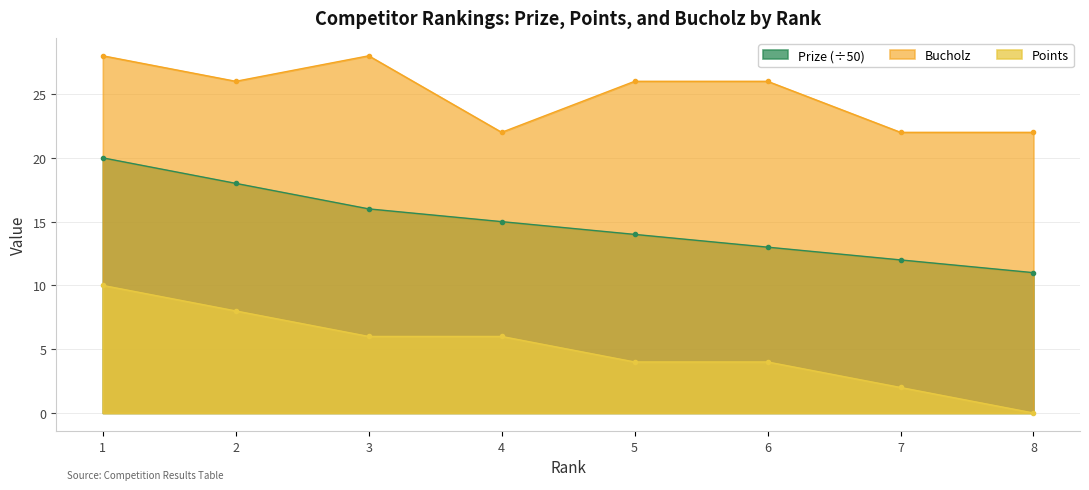

At which label does Prize reach its peak?

1